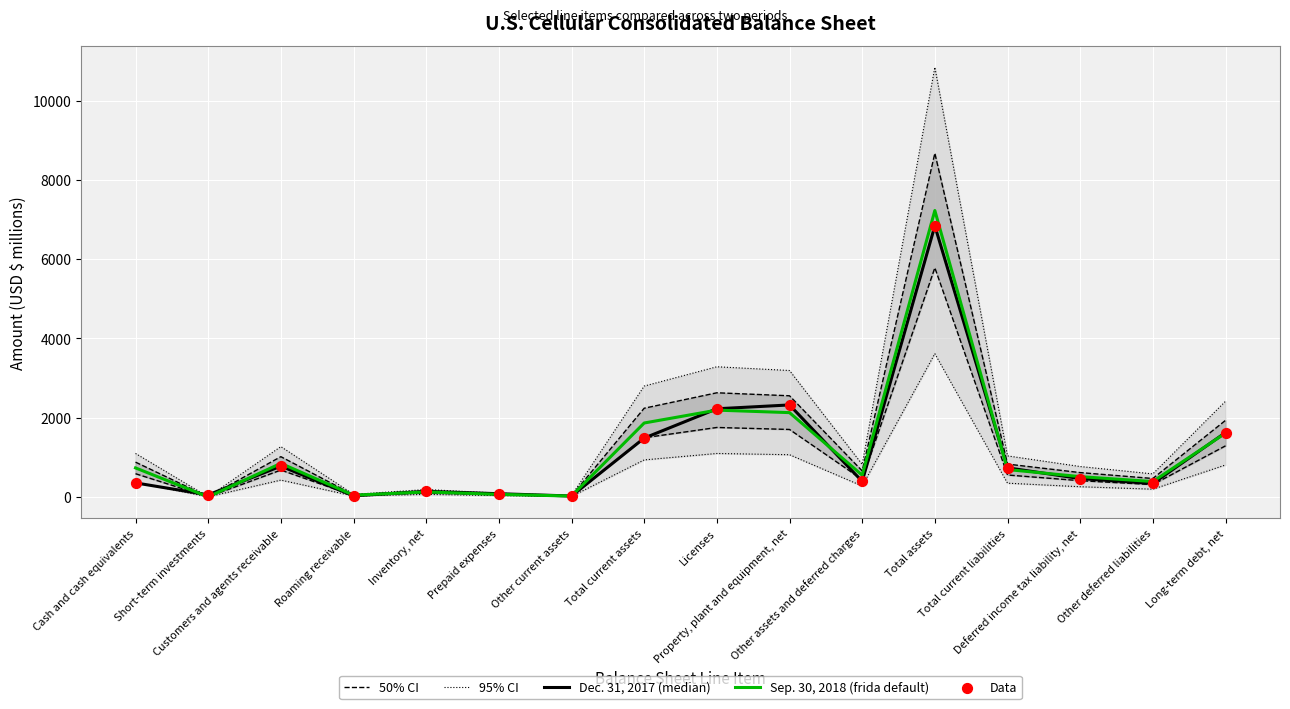

At how many categories does at least one series exceed 811?

6